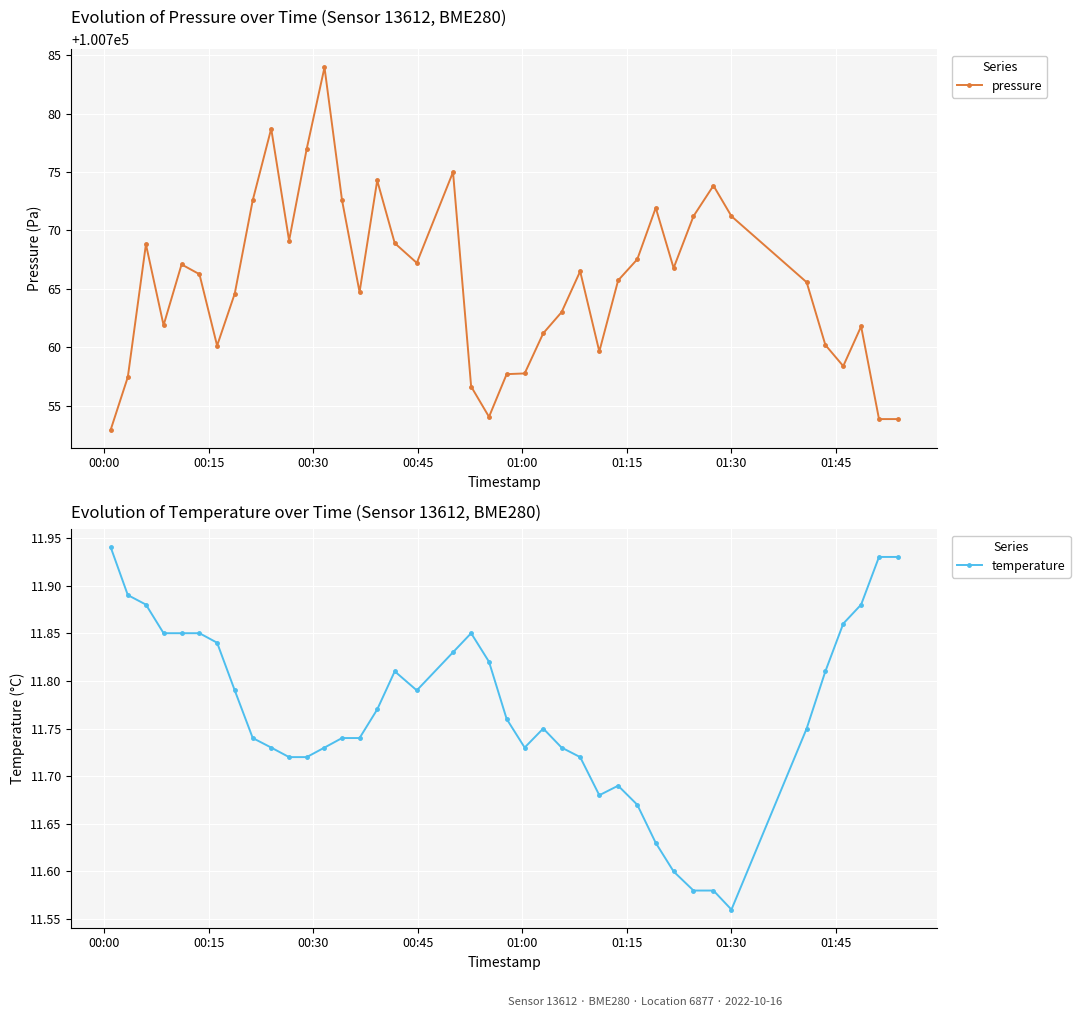

Reading left to right, extract all data points from this chart.

pressure: 100752.9	100757.4	100768.8	100761.9	100767.1	100766.2	100760.1	100764.6	100772.6	100778.7	100769.1	100777.0	100784.0	100772.6	100764.7	100774.3	100768.9	100767.2	100775.0	100756.6	100754.0	100757.7	100757.8	100761.2	100763.0	100766.5	100759.6	100765.7	100767.5	100771.9	100766.8	100771.2	100773.8	100771.2	100765.6	100760.2	100758.4	100761.8	100753.8	100753.8
temperature: 11.9	11.9	11.9	11.8	11.8	11.8	11.8	11.8	11.7	11.7	11.7	11.7	11.7	11.7	11.7	11.8	11.8	11.8	11.8	11.8	11.8	11.8	11.7	11.8	11.7	11.7	11.7	11.7	11.7	11.6	11.6	11.6	11.6	11.6	11.8	11.8	11.9	11.9	11.9	11.9